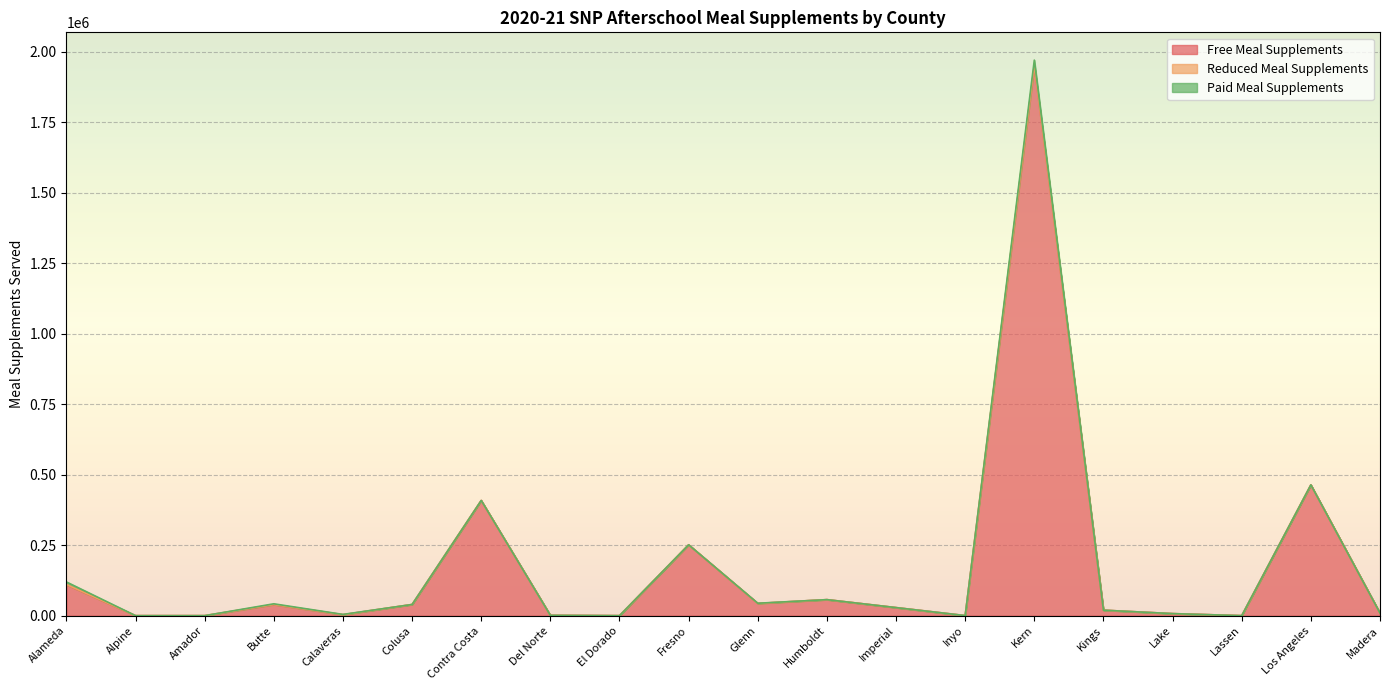

What is the highest value of the Paid Meal Supplements series?

18134